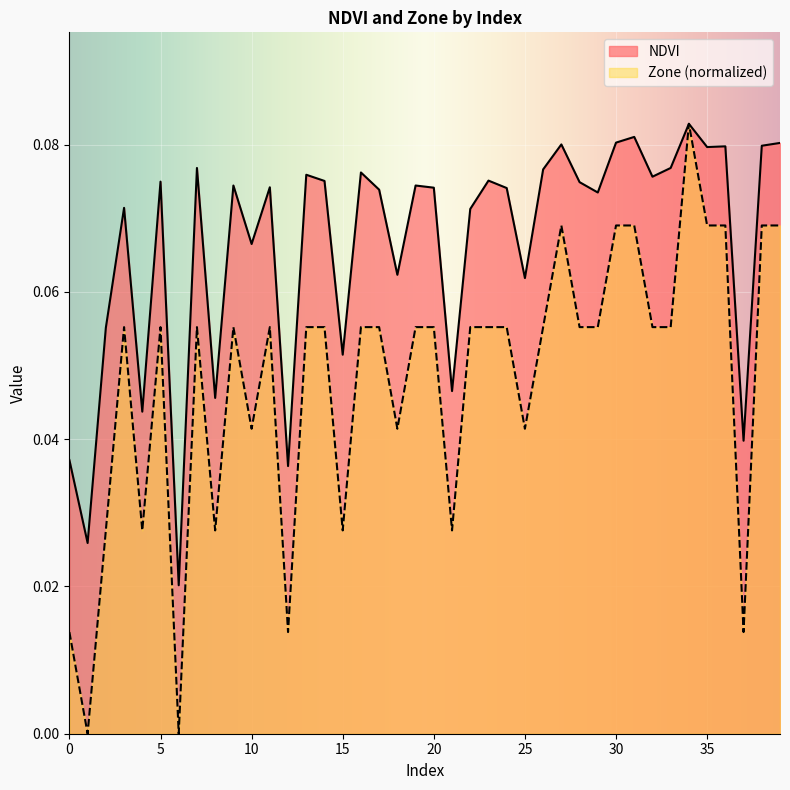

Does the chart display data point markers on the line(s)?

No